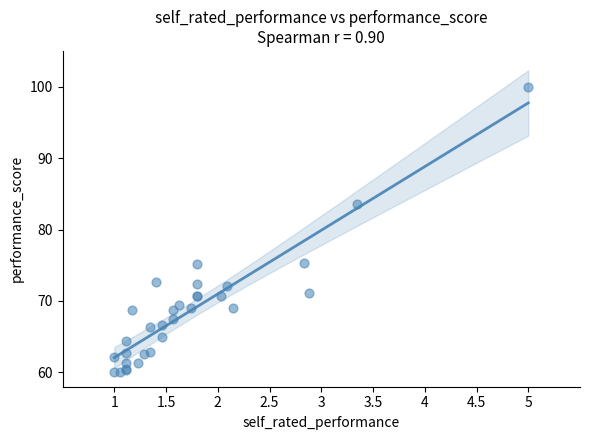

What Y value in the scatter plot is closest to 80?

83.6